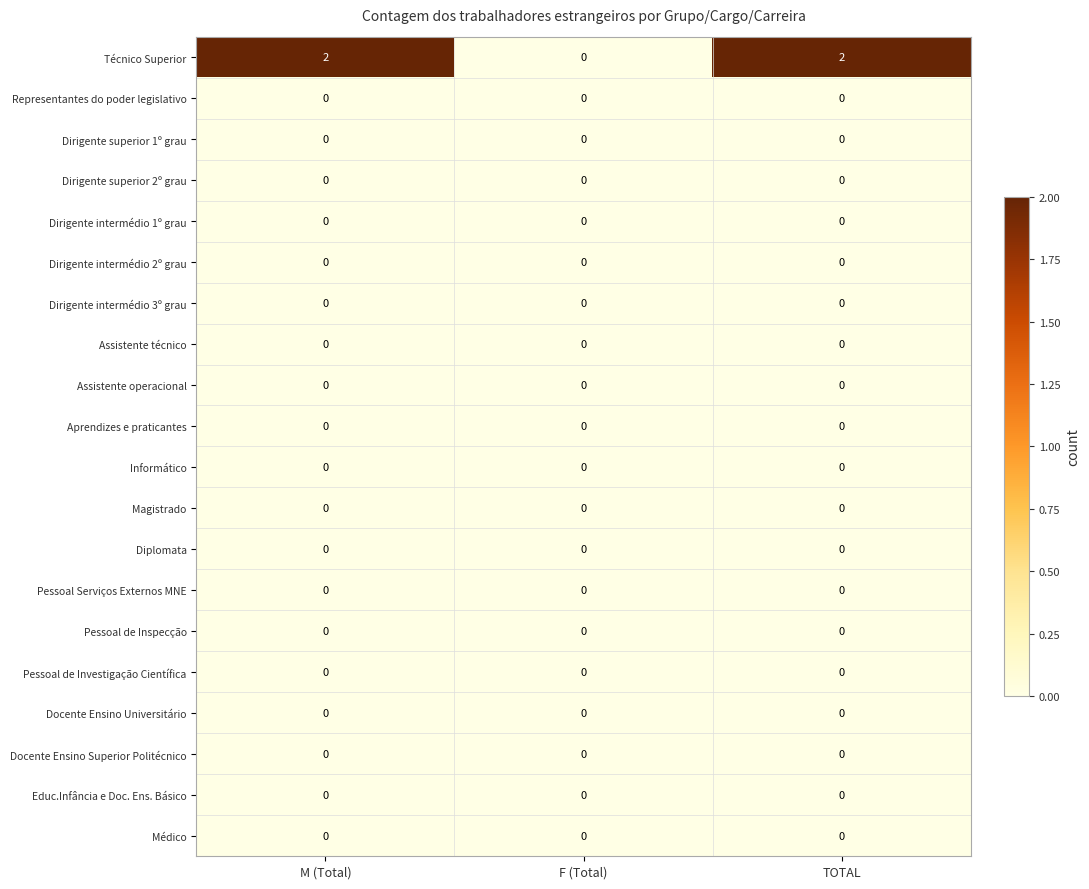

At how many categories does at least one series exceed 1?

2